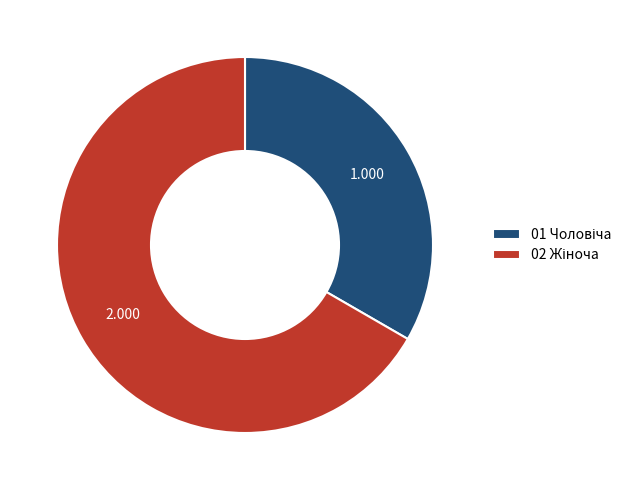

Is there a majority slice in this chart?

Yes